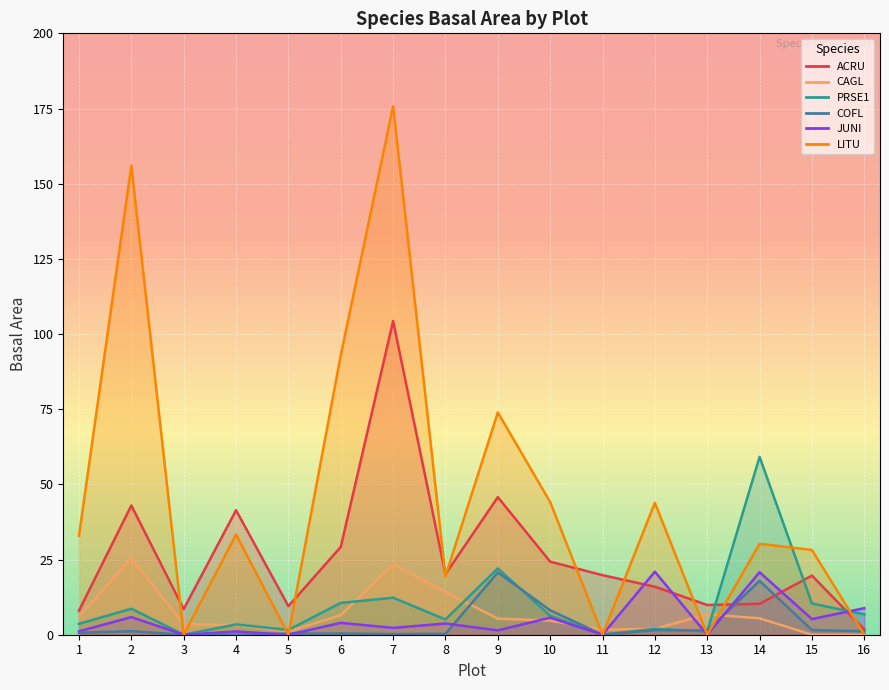

How many interior local valleys does the ACRU series have?

4